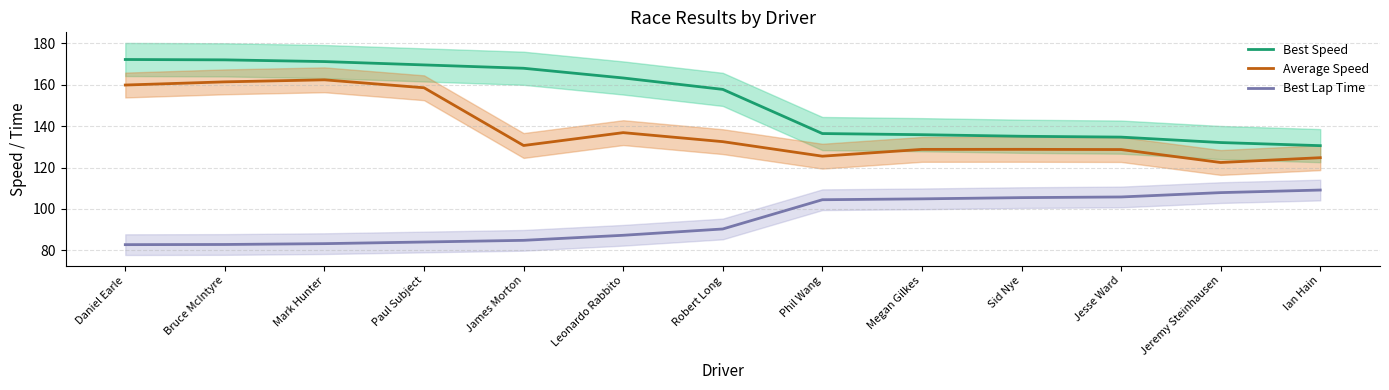

What are all the series names shown in the legend?

Best Speed, Average Speed, Best Lap Time